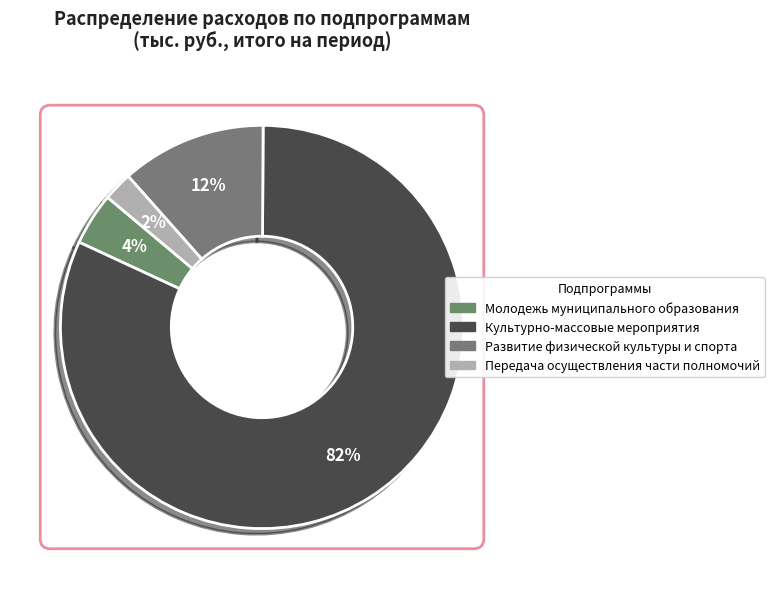

What is the majority slice?

Культурно-массовые мероприятия